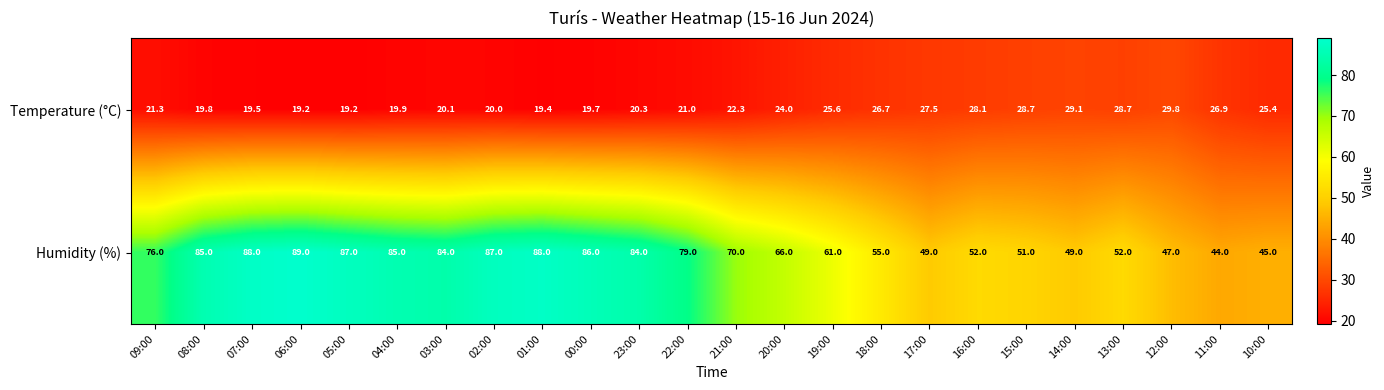

What is the maximum value for Temperature (°C)?

29.8